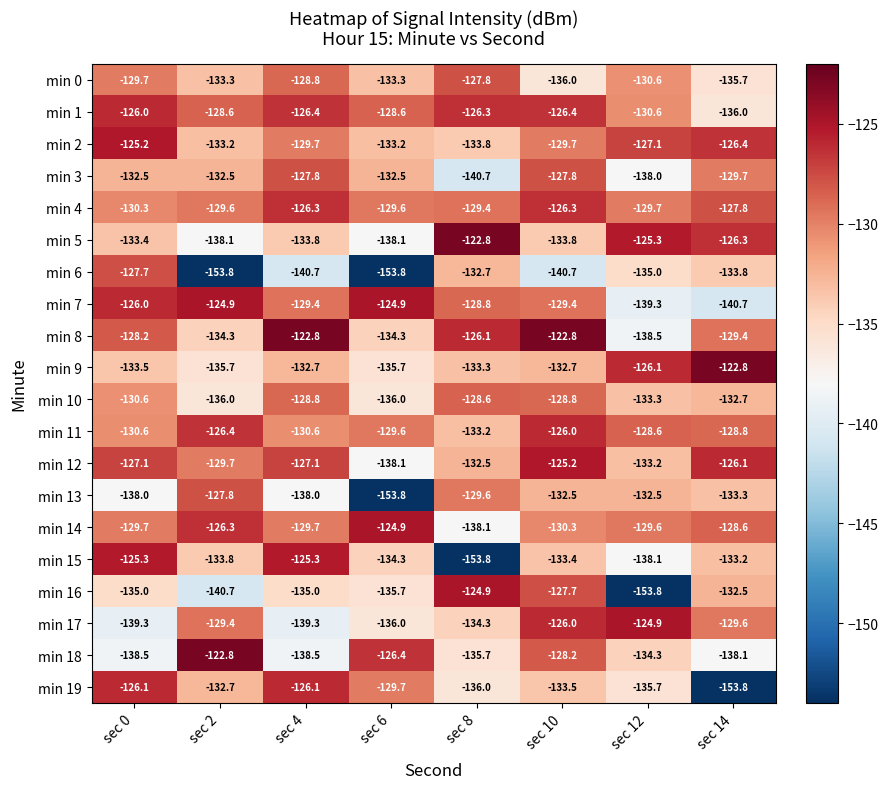

The min 10 series shows -79.5 at sec 12. True or false?

False